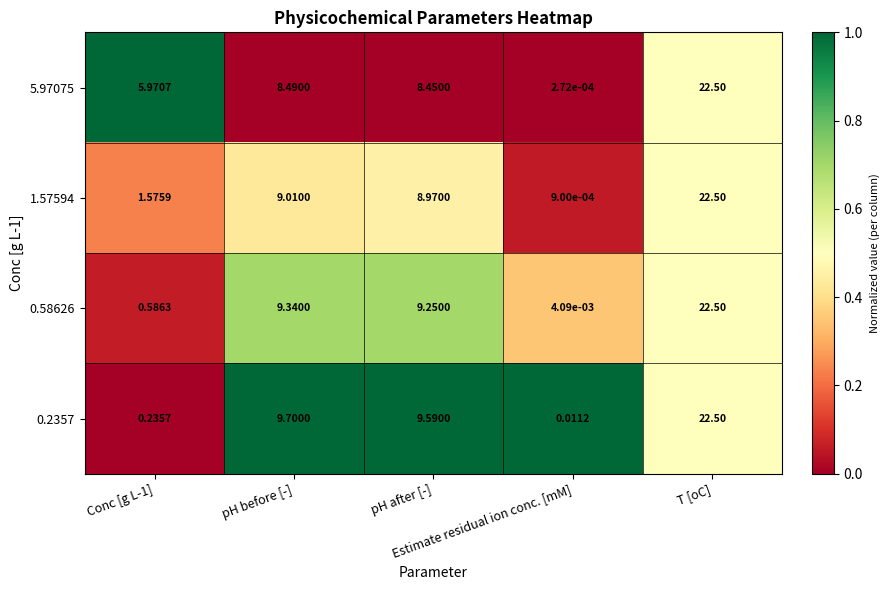

How many data points does each series have?

5